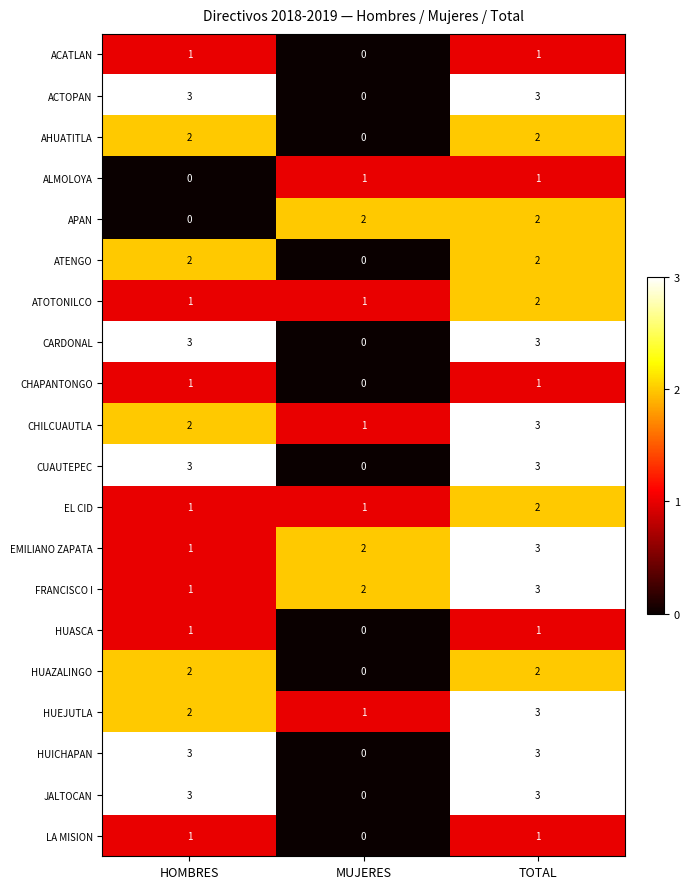

The value of ALMOLOYA at MUJERES is 1. True or false?

True